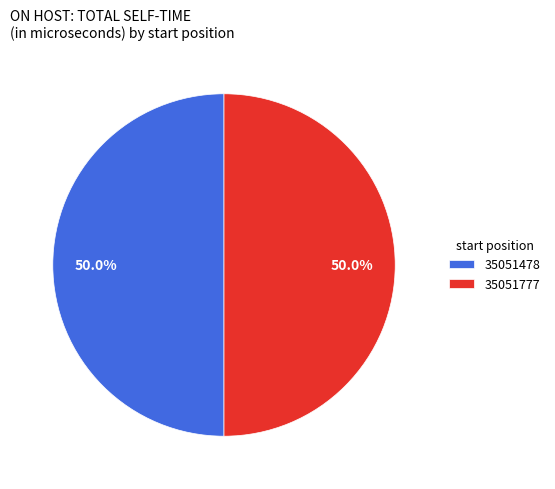

The 35051777 slice represents 50% of the pie. True or false?

True